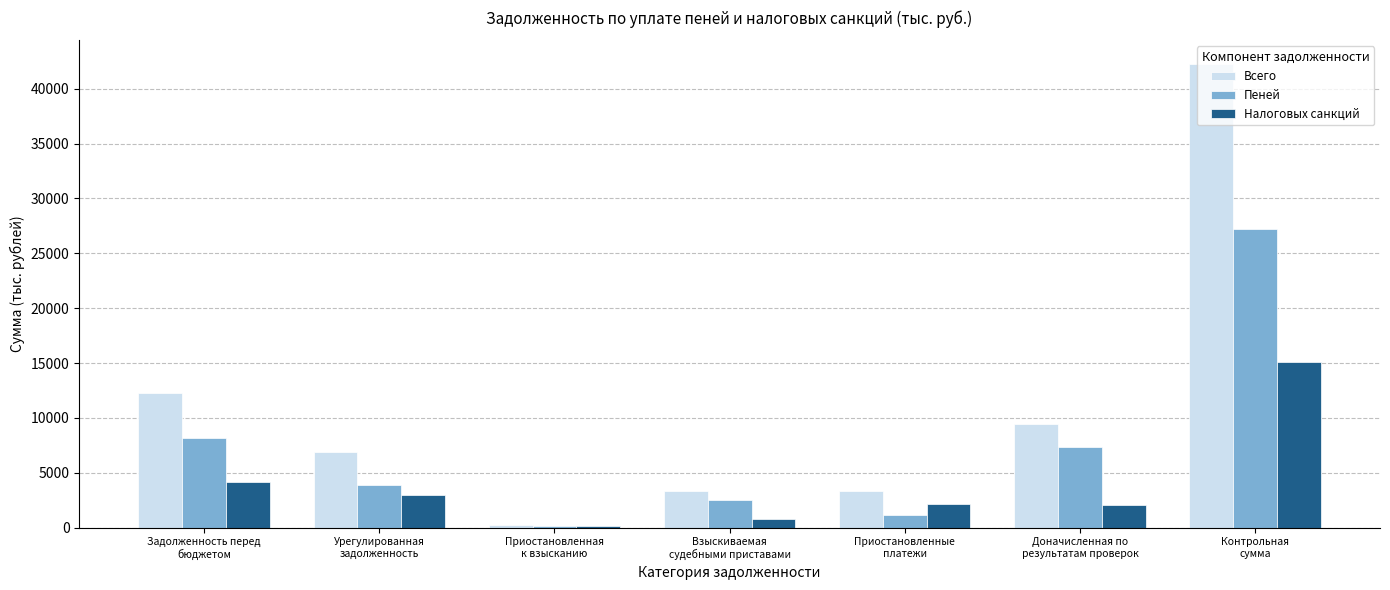

Which series has the largest total across all categories?

Всего